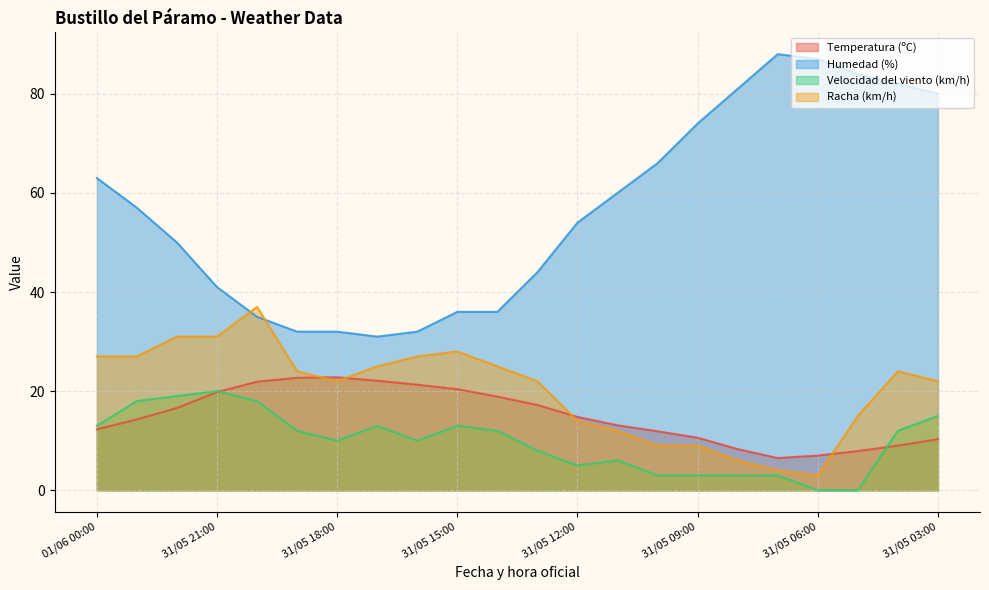

At which label does Velocidad del viento (km/h) first exceed 12?

01/06 00:00